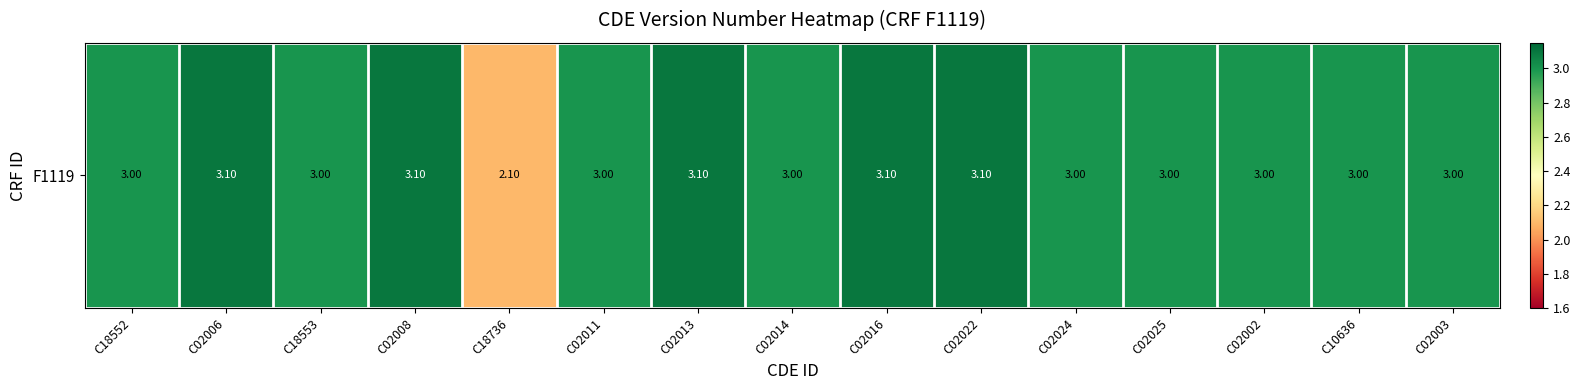

What is the average value?

3.0